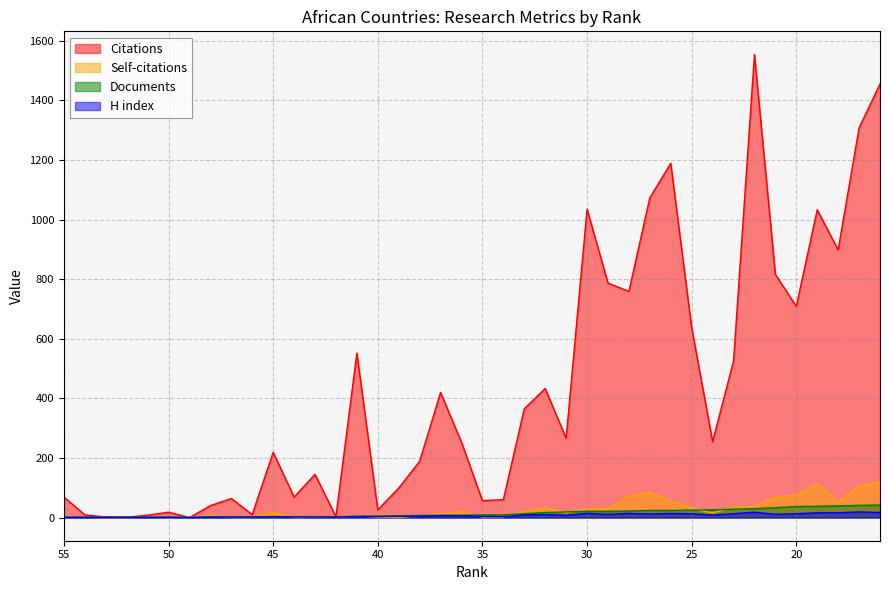

The value of H index at 42 is 1. True or false?

False